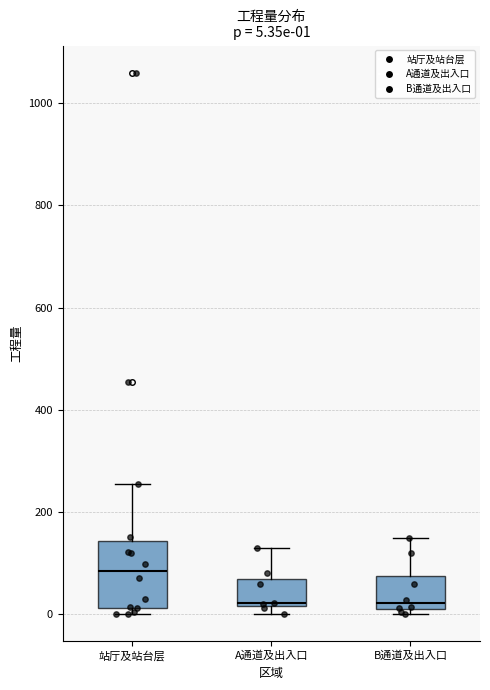

Comparing the boxes themselves (not the whiskers), which one is the tallest?

站厅及站台层